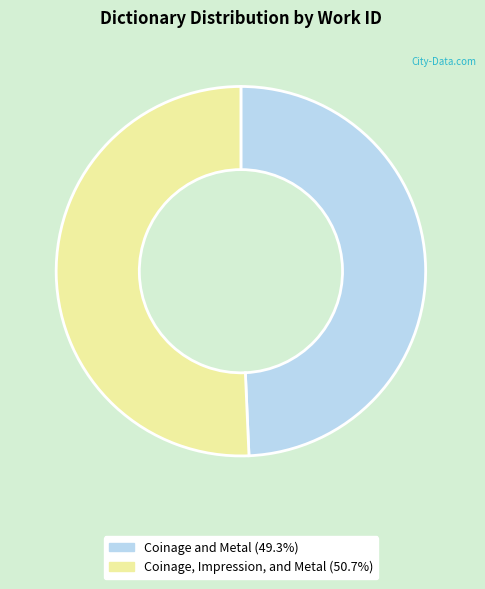

Is the sum of Coinage and Metal (49.3%) and Coinage, Impression, and Metal (50.7%) greater than half?

Yes